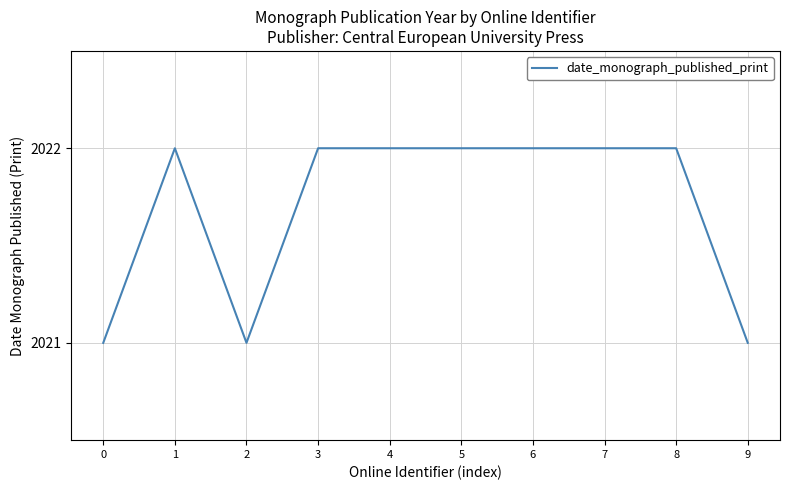

The chart shows a value of 2820 at 6. True or false?

False